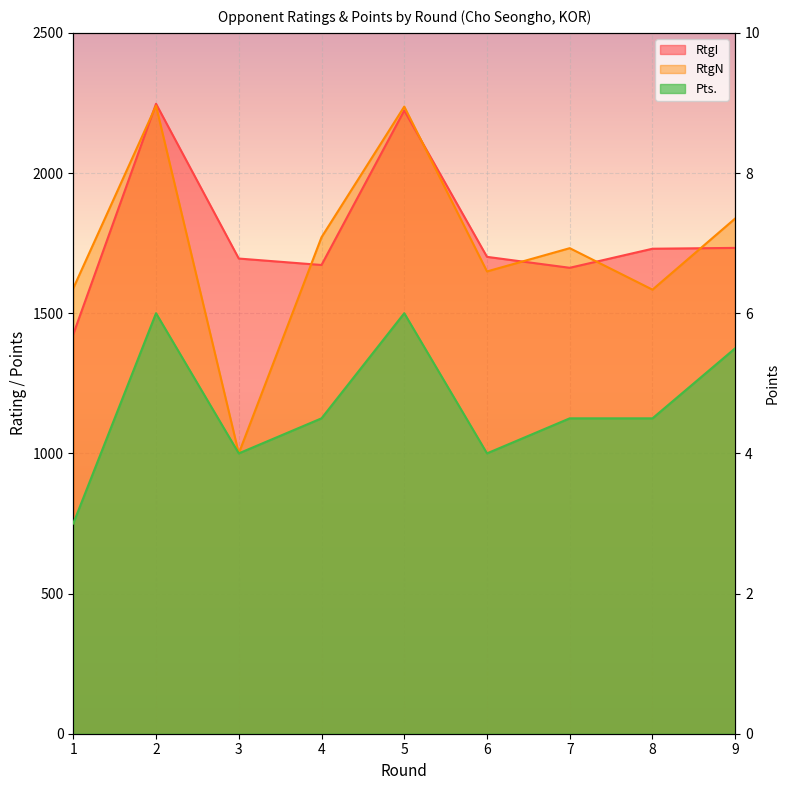

Is it true that Pts. equals 4.0 at 3?

True